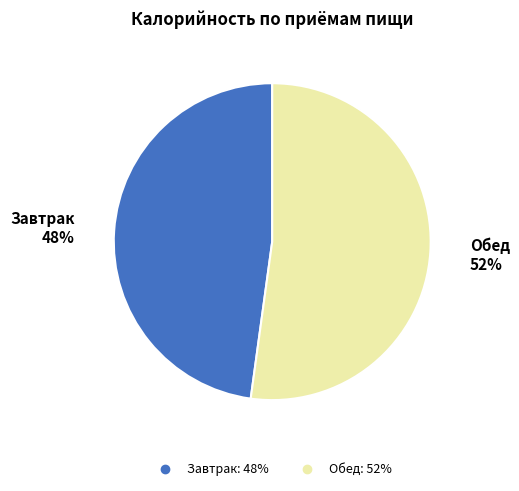

Is it true that Завтрак is 48% of the pie?

True